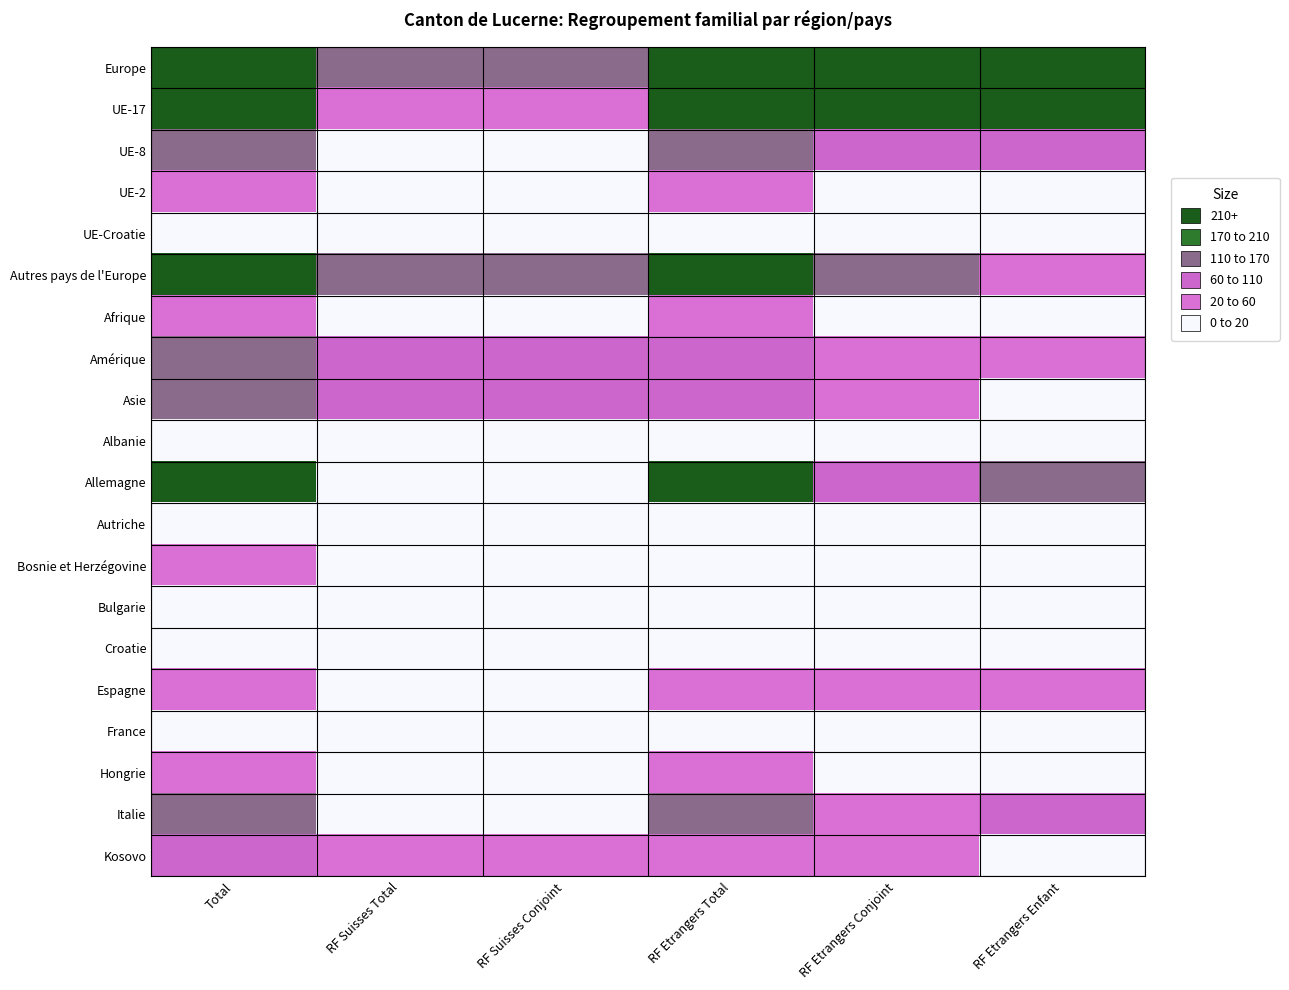

How many data points does each series have?

6